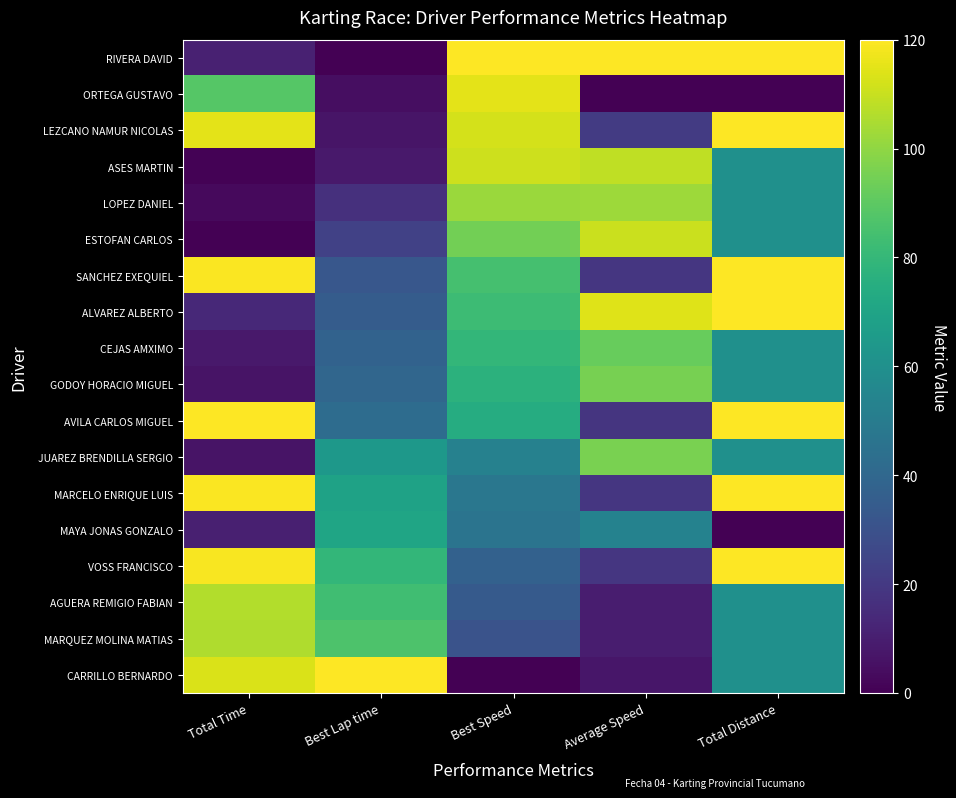

Reading right to left, extract all data points from this chart.

RIVERA DAVID: Total Distance=120.0	Average Speed=120.0	Best Speed=120.0	Best Lap time=0.0	Total Time=11.2
ORTEGA GUSTAVO: Total Distance=0.0	Average Speed=0.0	Best Speed=114.9	Best Lap time=4.6	Total Time=88.2
LEZCANO NAMUR NICOLAS: Total Distance=120.0	Average Speed=20.7	Best Speed=112.5	Best Lap time=6.7	Total Time=114.9
ASES MARTIN: Total Distance=60.0	Average Speed=108.6	Best Speed=110.9	Best Lap time=8.1	Total Time=0.8
LOPEZ DANIEL: Total Distance=60.0	Average Speed=102.6	Best Speed=101.8	Best Lap time=16.4	Total Time=3.2
ESTOFAN CARLOS: Total Distance=60.0	Average Speed=110.5	Best Speed=94.5	Best Lap time=23.3	Total Time=0.0
SANCHEZ EXEQUIEL: Total Distance=120.0	Average Speed=19.1	Best Speed=84.7	Best Lap time=32.5	Total Time=119.1
ALVAREZ ALBERTO: Total Distance=120.0	Average Speed=114.0	Best Speed=82.2	Best Lap time=34.9	Total Time=13.9
CEJAS AMXIMO: Total Distance=60.0	Average Speed=91.9	Best Speed=79.2	Best Lap time=37.7	Total Time=8.2
GODOY HORACIO MIGUEL: Total Distance=60.0	Average Speed=95.3	Best Speed=77.3	Best Lap time=39.6	Total Time=6.5
AVILA CARLOS MIGUEL: Total Distance=120.0	Average Speed=18.7	Best Speed=74.4	Best Lap time=42.4	Total Time=120.0
JUAREZ BRENDILLA SERGIO: Total Distance=60.0	Average Speed=95.8	Best Speed=52.6	Best Lap time=64.0	Total Time=6.3
MARCELO ENRIQUE LUIS: Total Distance=120.0	Average Speed=19.1	Best Speed=47.5	Best Lap time=69.2	Total Time=119.2
MAYA JONAS GONZALO: Total Distance=0.0	Average Speed=53.2	Best Speed=46.1	Best Lap time=70.6	Total Time=10.4
VOSS FRANCISCO: Total Distance=120.0	Average Speed=19.1	Best Speed=37.4	Best Lap time=79.6	Total Time=119.0
AGUERA REMIGIO FABIAN: Total Distance=60.0	Average Speed=9.5	Best Speed=33.8	Best Lap time=83.3	Total Time=106.3
MARQUEZ MOLINA MATIAS: Total Distance=60.0	Average Speed=9.6	Best Speed=30.7	Best Lap time=86.6	Total Time=105.9
CARRILLO BERNARDO: Total Distance=60.0	Average Speed=7.2	Best Speed=0.0	Best Lap time=120.0	Total Time=113.1